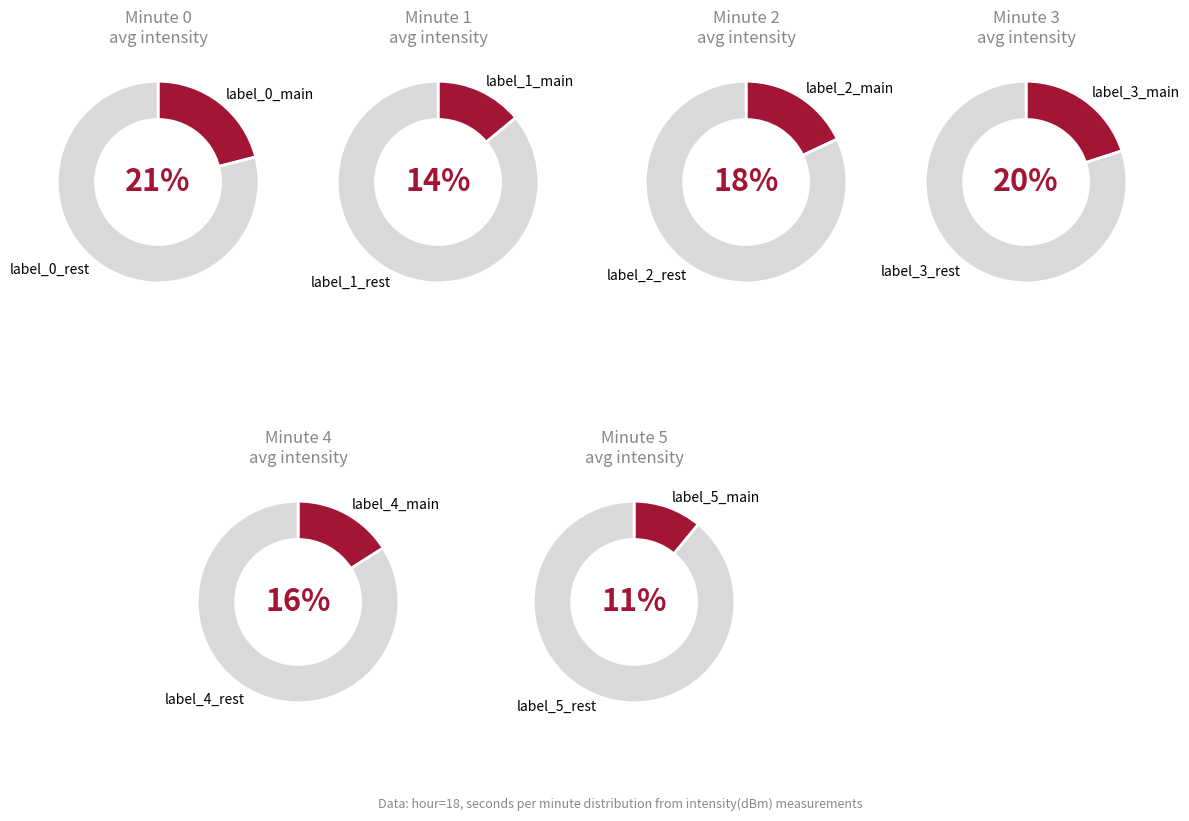

Does Minute 2 account for over 50% of the chart?

No